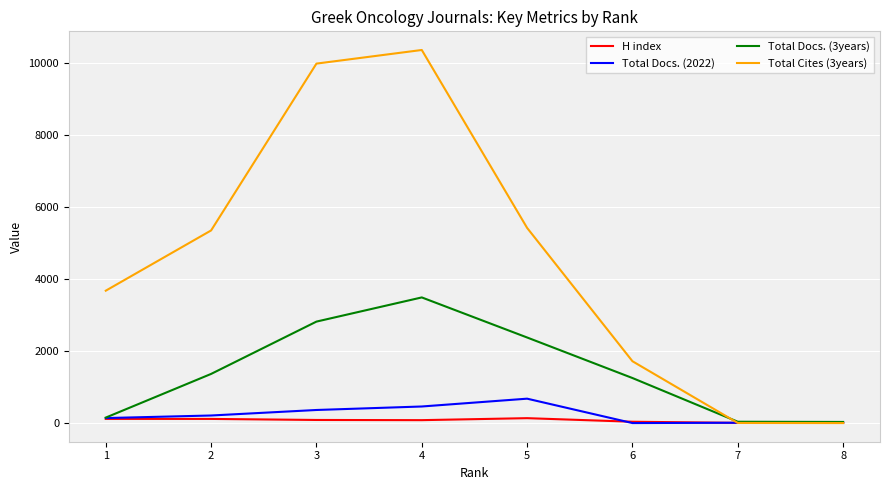

What is the maximum value shown in the chart?

10354